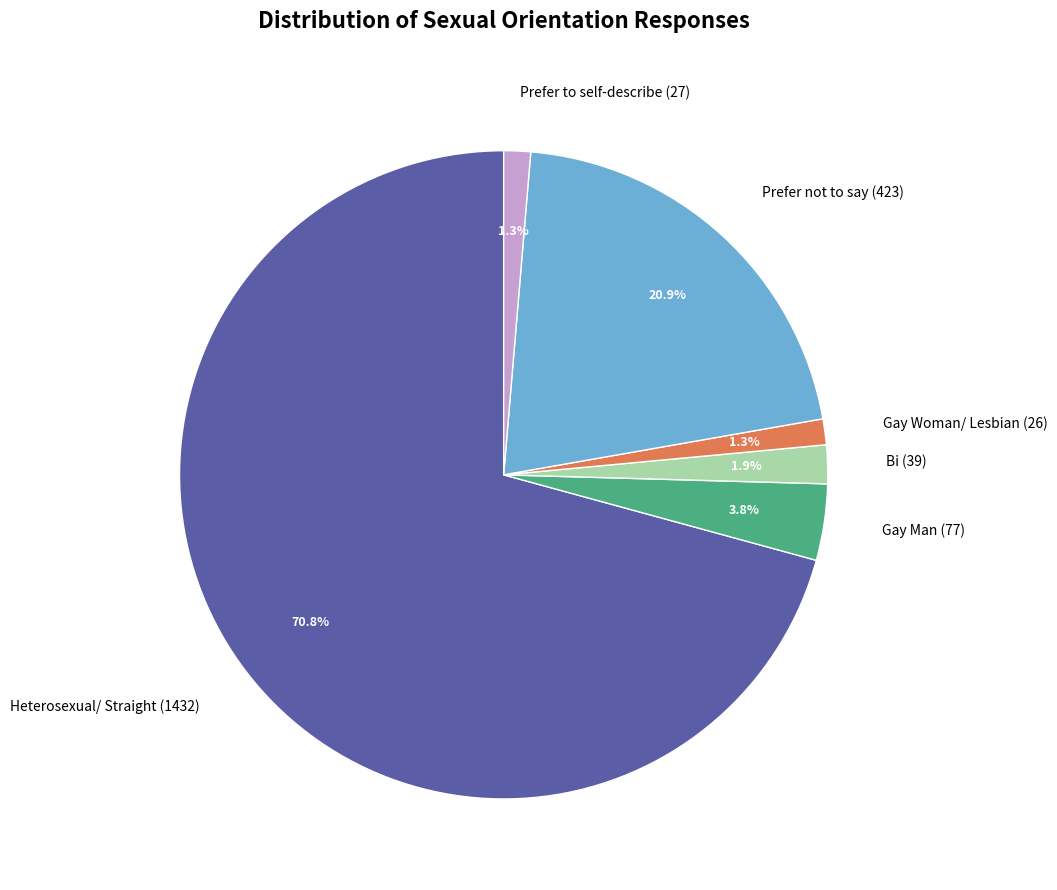

Approximately how many times larger is the value at Bi compared to Prefer not to say?

0.1